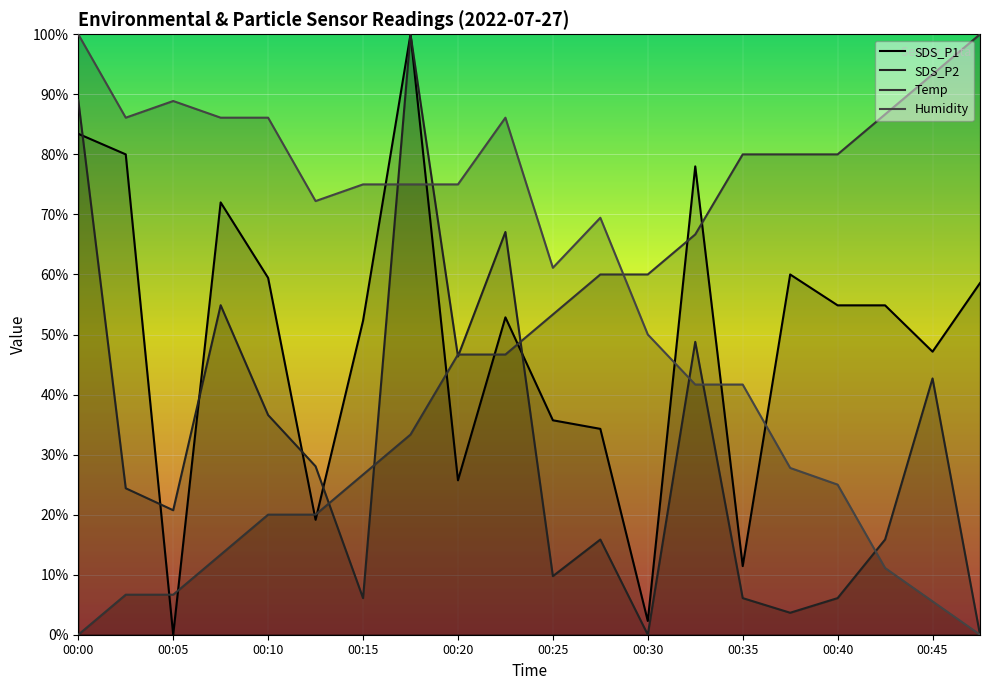

Is it true that SDS_P2 equals 0.0 at 00:47?

True